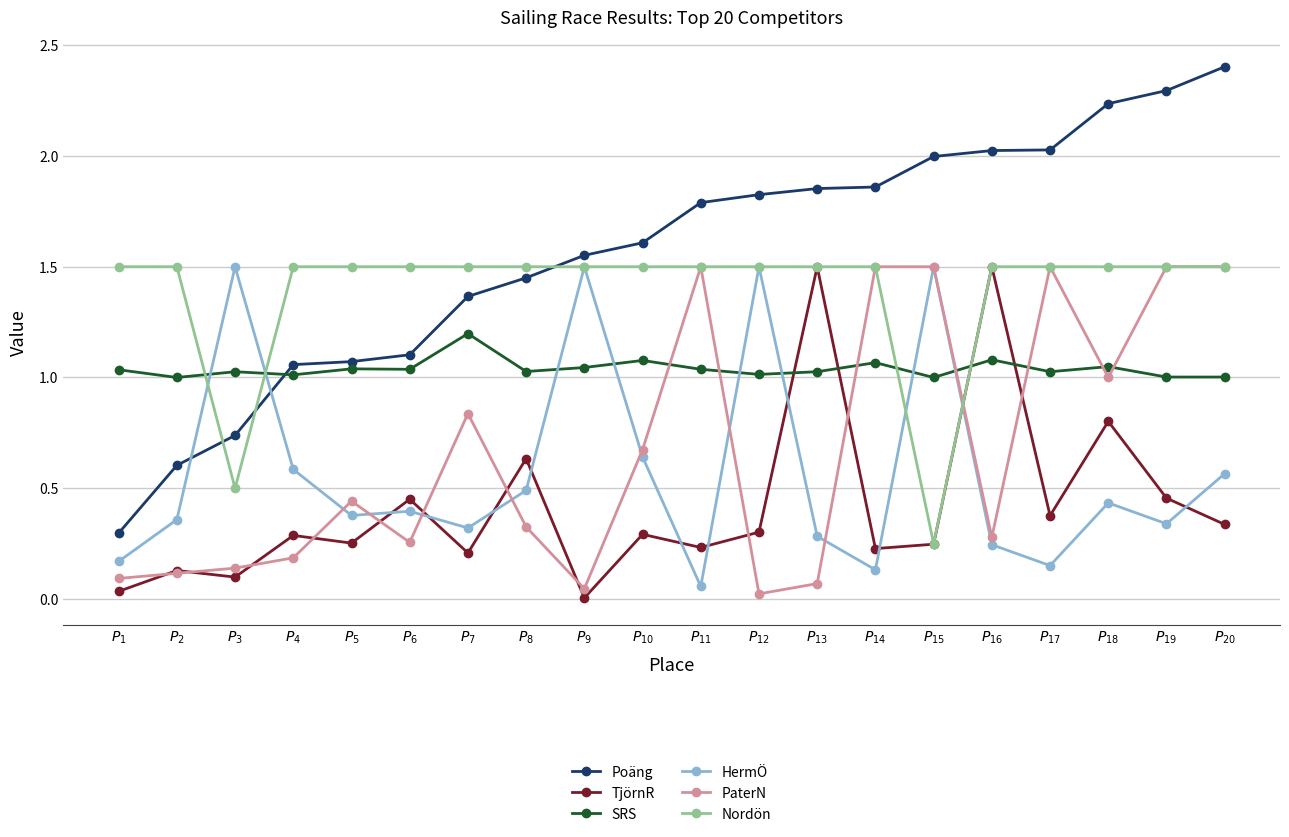

True or false: SRS has more than 0 points higher than both neighbors.

True